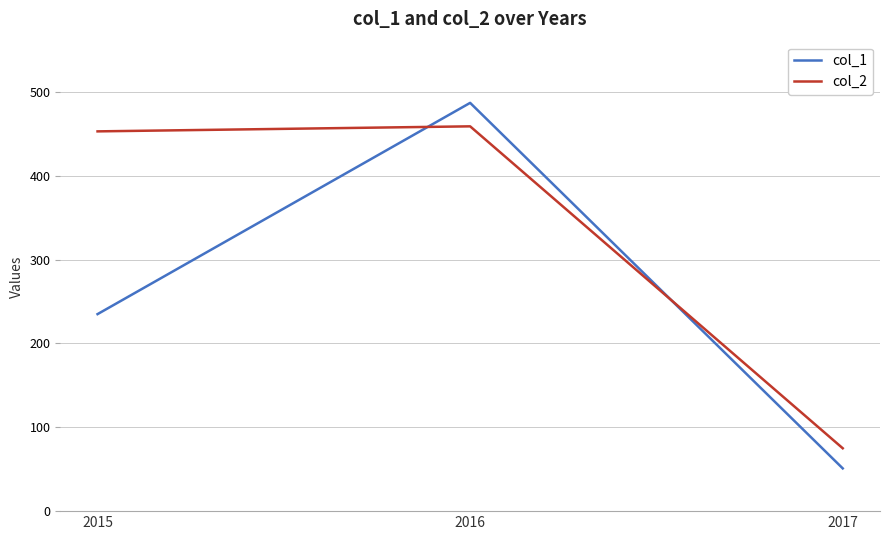

How many series are shown in this chart?

2